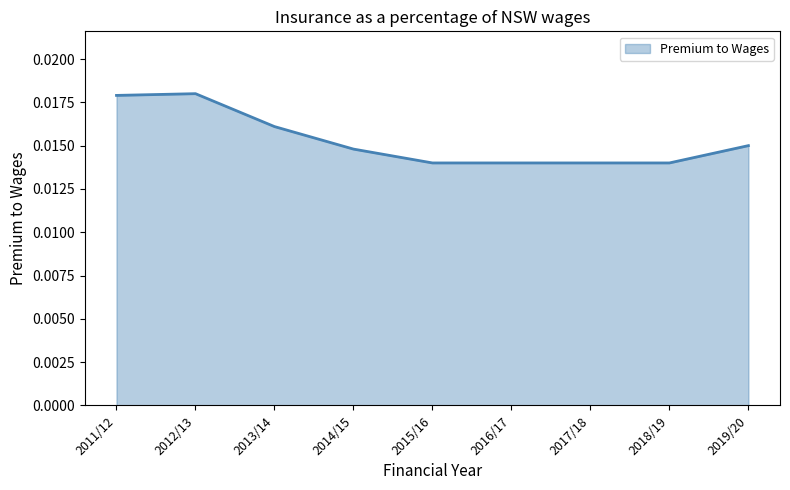

Between 2013/14 and 2014/15, which is larger?

2013/14